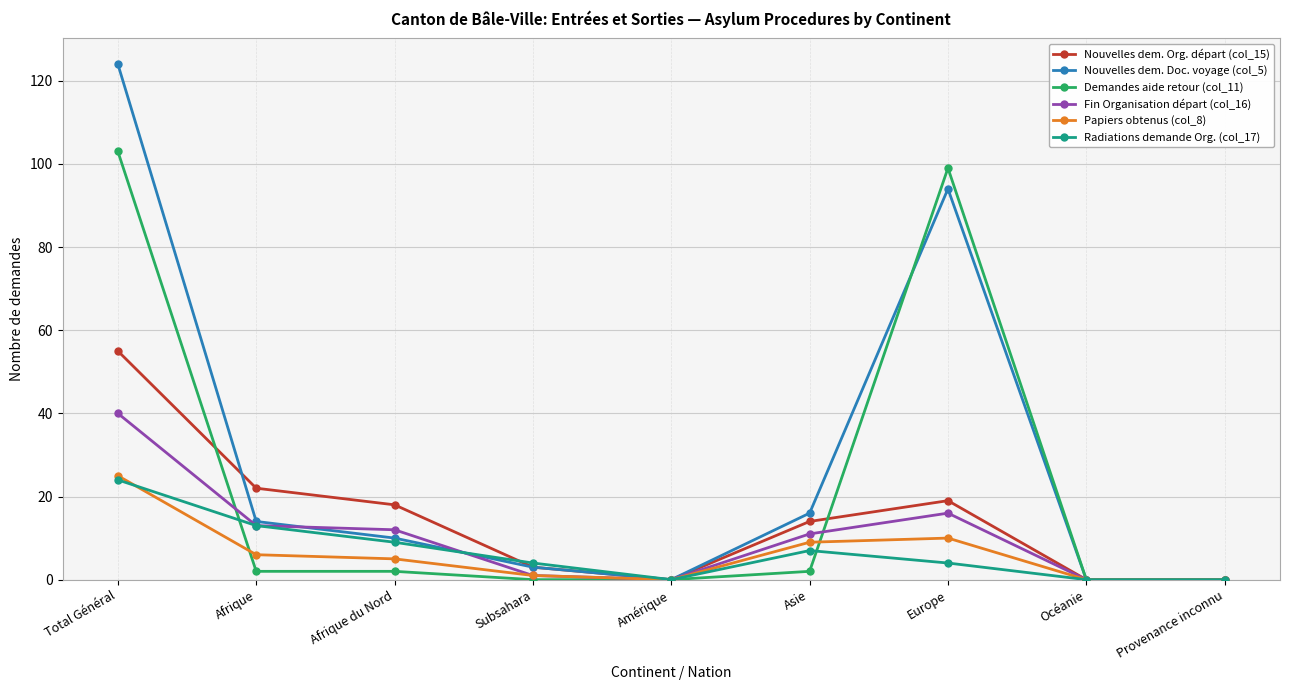

How many data points in Nouvelles dem. Org. départ (col_15) are less than 14?

4